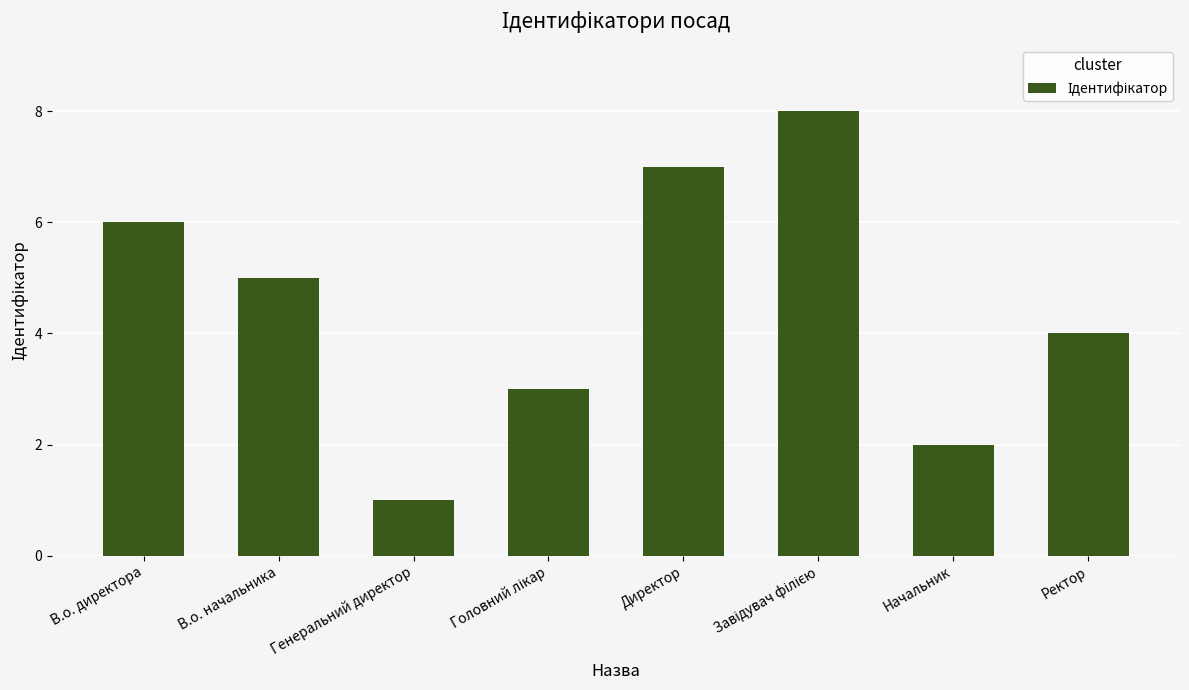

What is the label of the 1st bar from the right?

Ректор